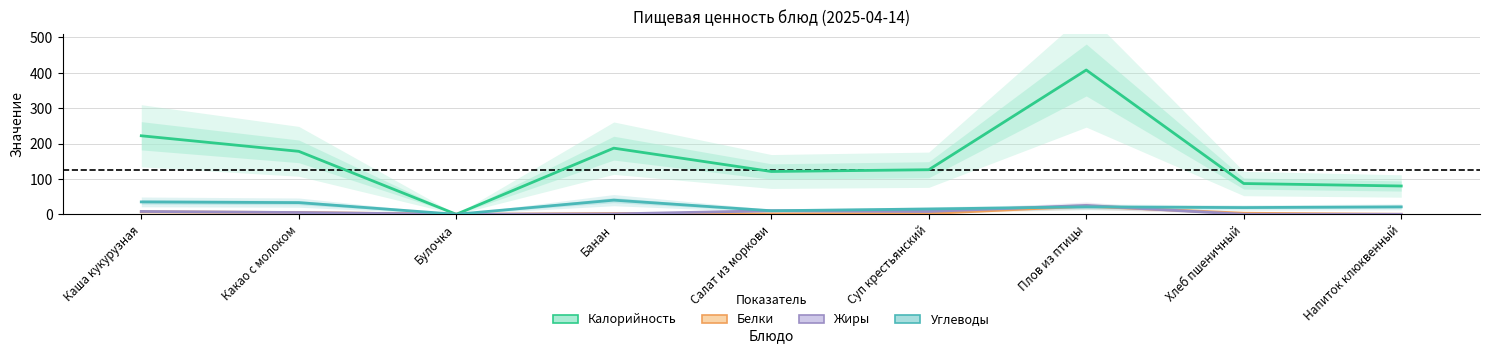

Where is Углеводы nearest to the value 20?

Плов из птицы